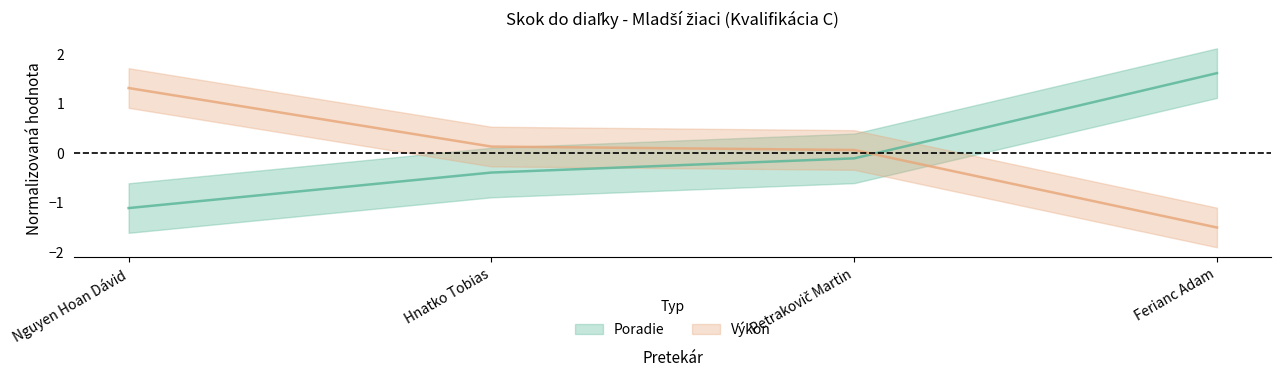

What is the sum of the Poradie values at Petrakovič Martin and Nguyen Hoan Dávid?

-1.2